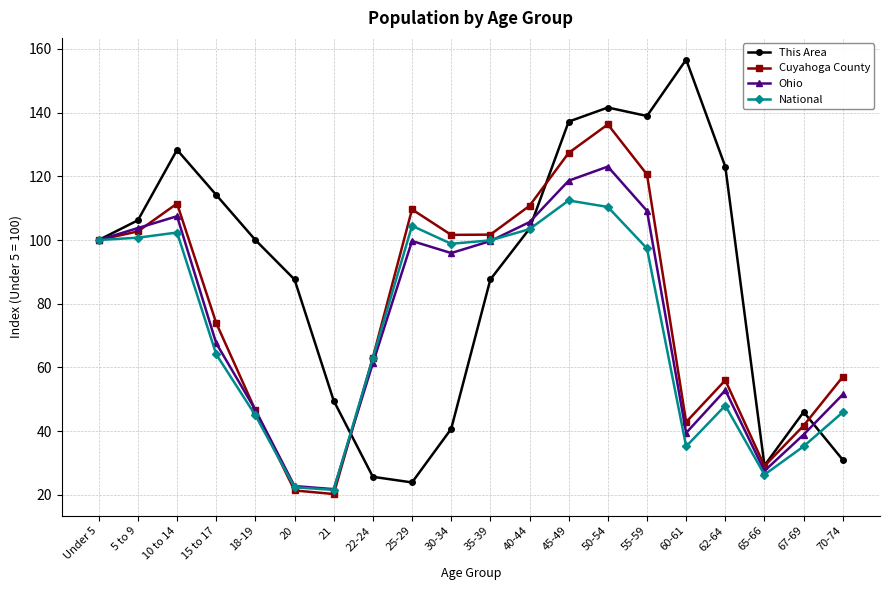

True or false: National has a value of 25.0 at 22-24.

False